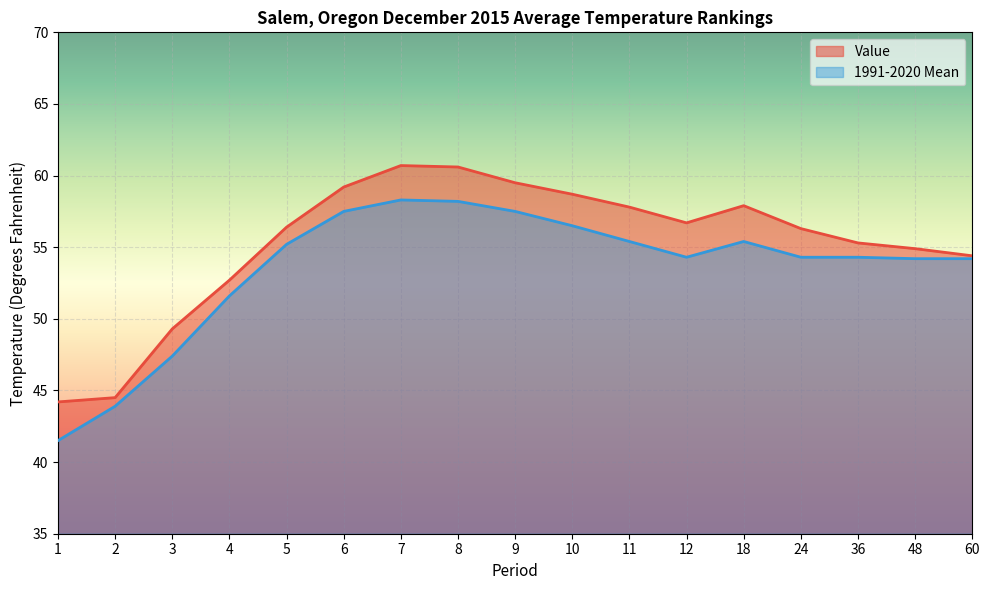

What are all the series names shown in the legend?

Value, 1991-2020 Mean